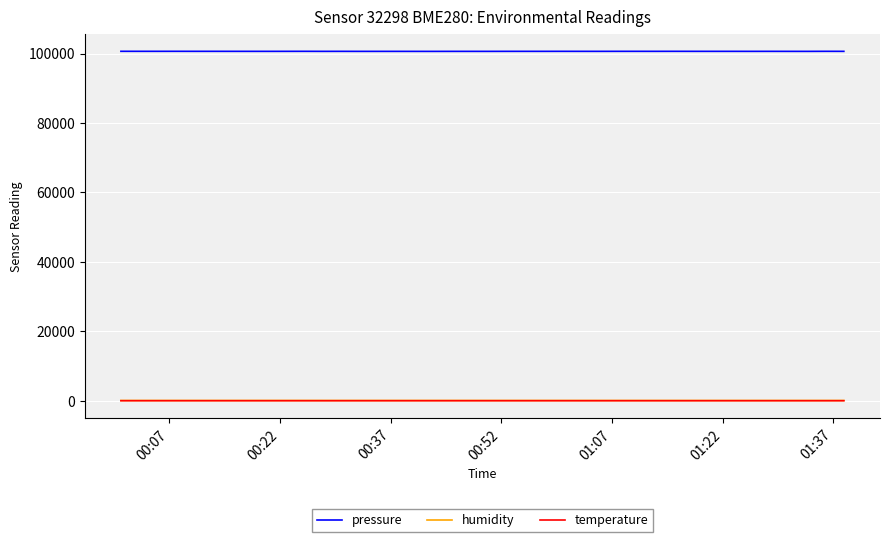

True or false: temperature and pressure intersect in this chart.

False